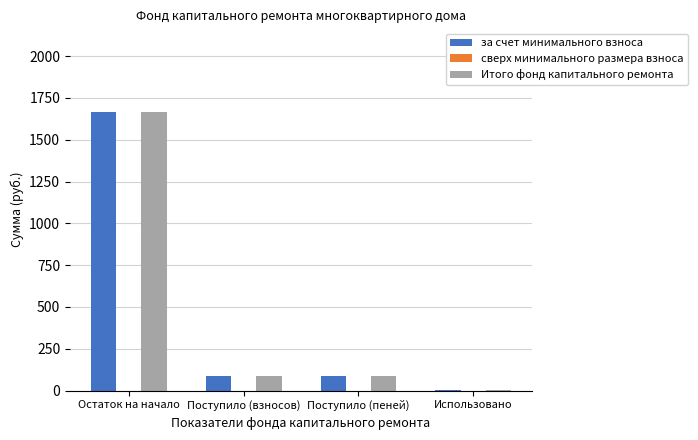

What is the sum of all за счет минимального взноса values?

1846.7